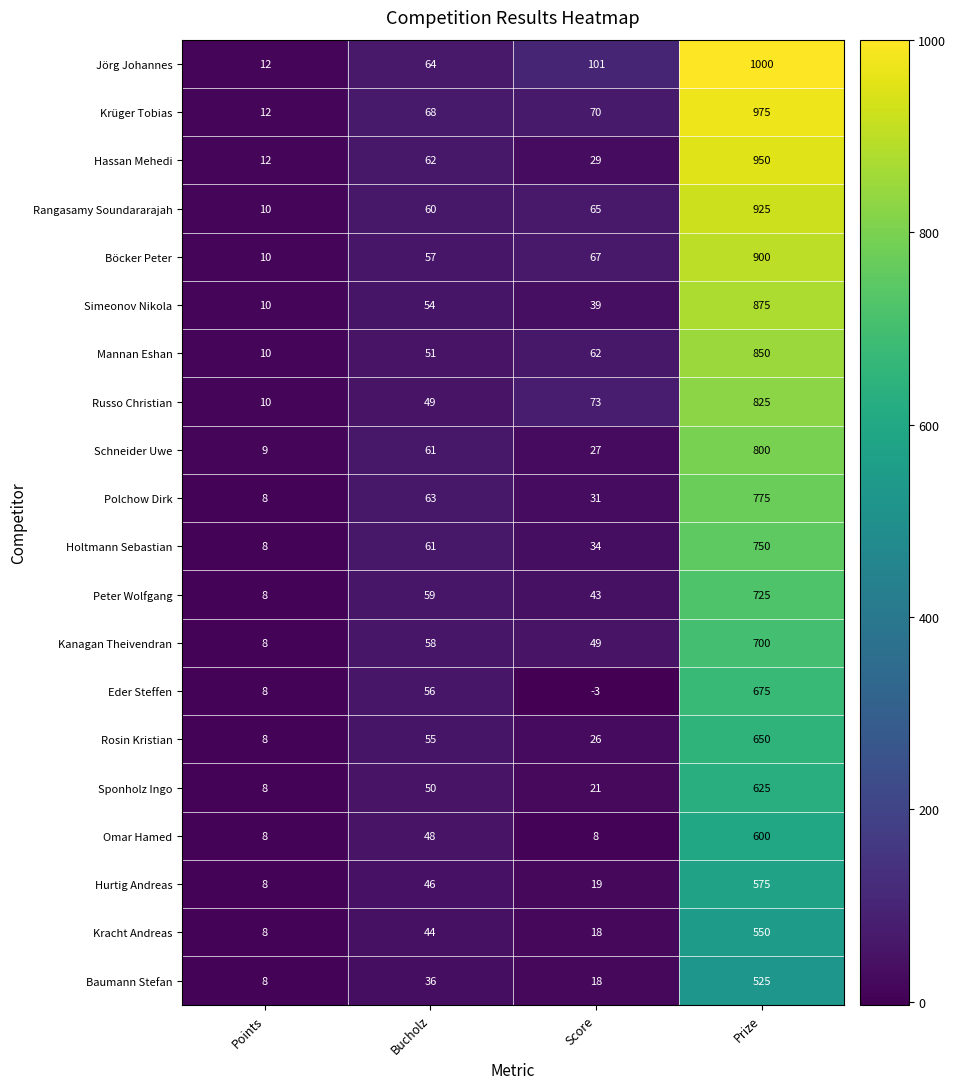

At which category is the sum across all series the highest?

Prize